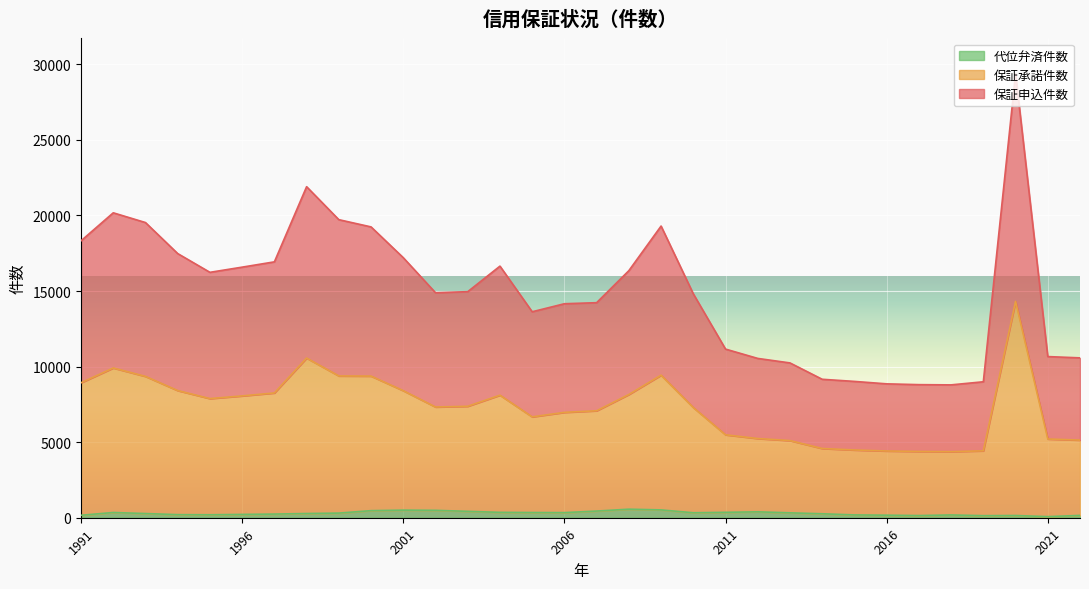

How many data points does each series have?

32